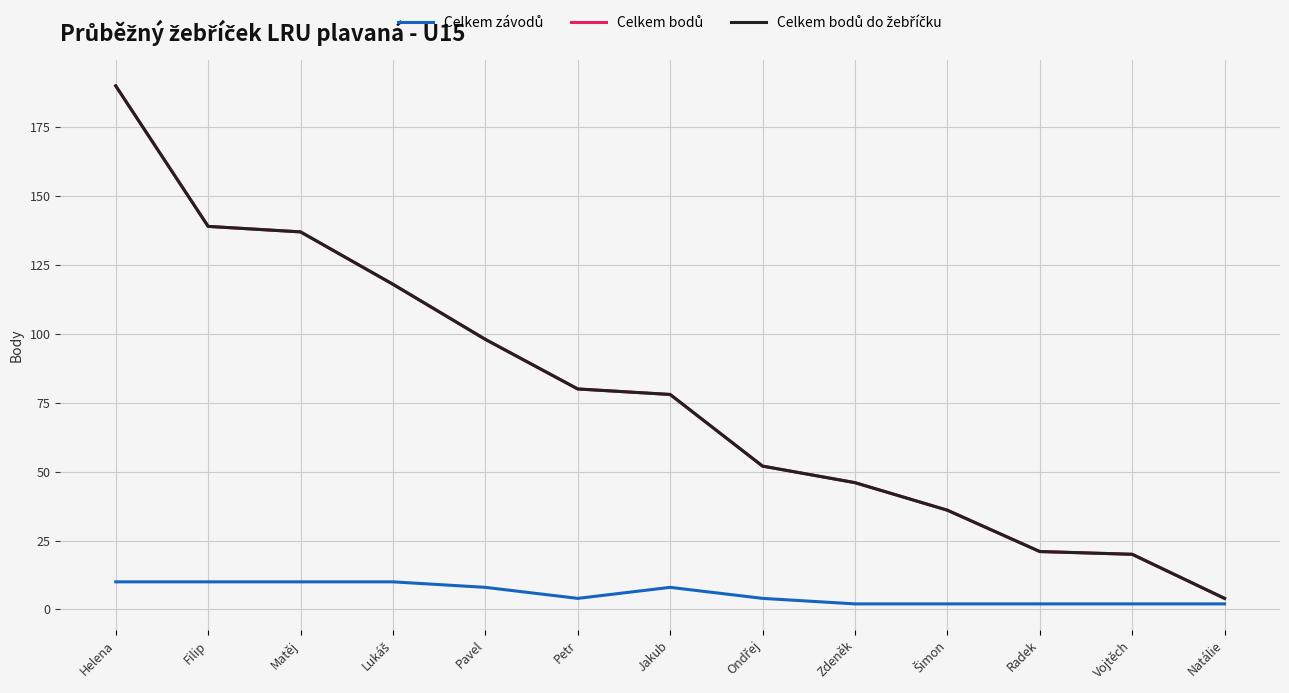

Is this an area chart (filled region under the line)?

No